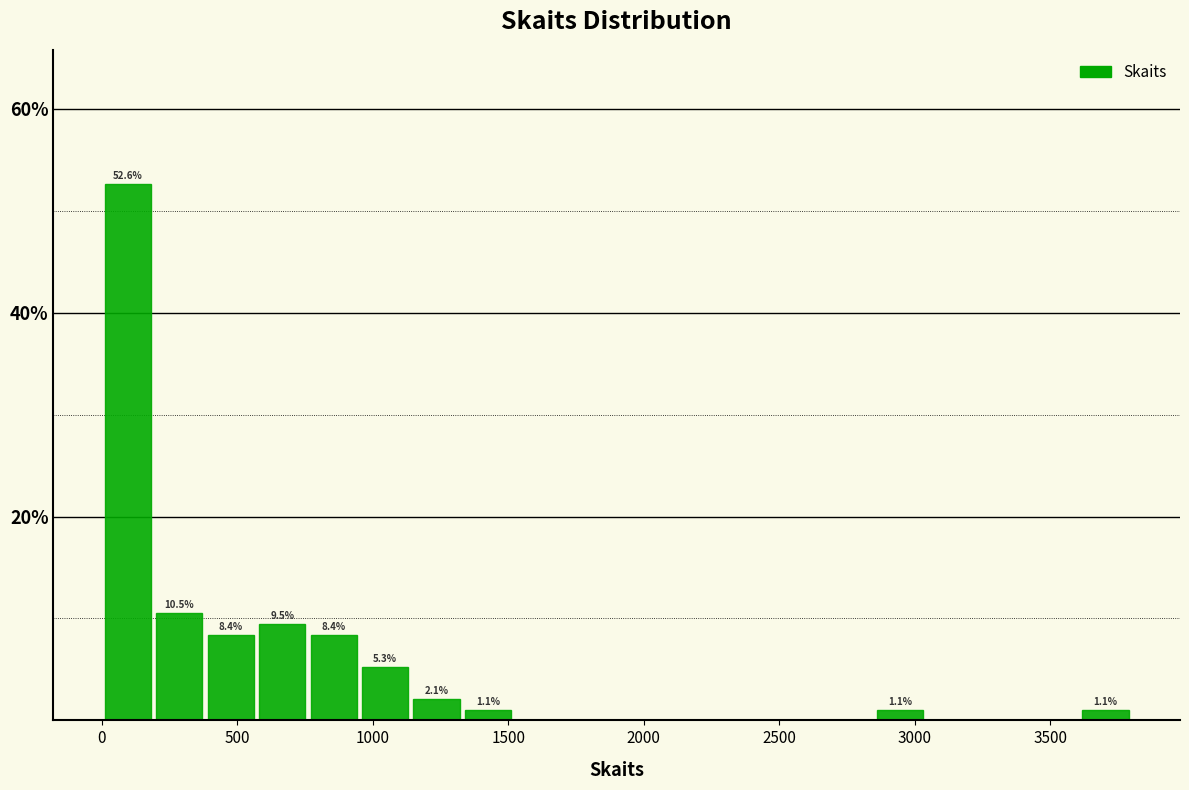

Around what value on the x-axis is the tallest bar? Give the approximate position of its centre, as read against the axis.

100